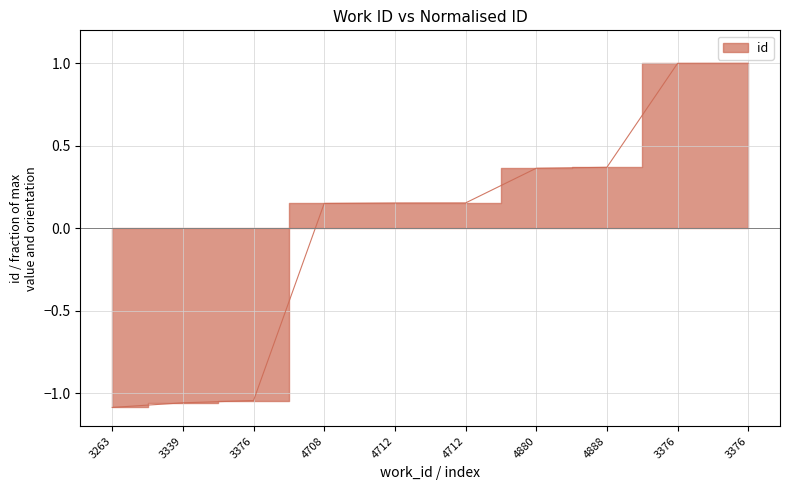

How many series are shown in this chart?

1